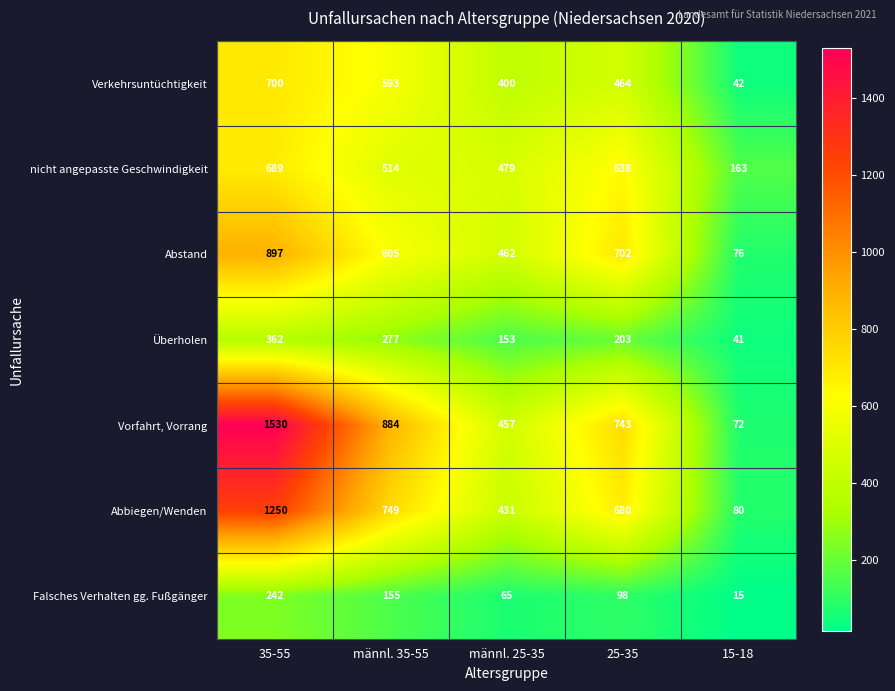

How many data points does each series have?

5